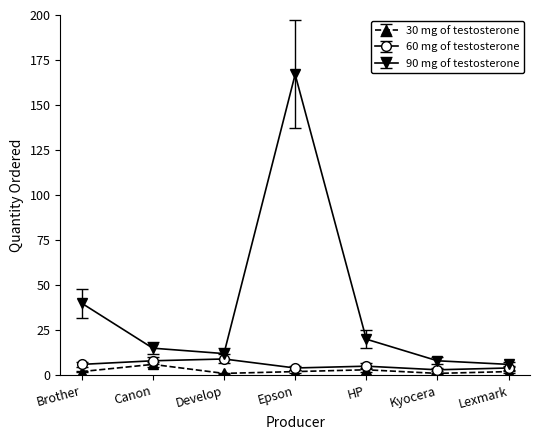

True or false: 30 mg of testosterone and 90 mg of testosterone cross at least once.

False